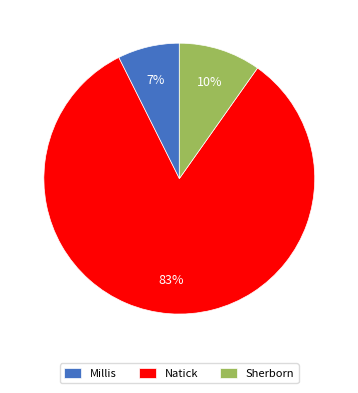

Which category has the biggest portion of the pie?

Natick